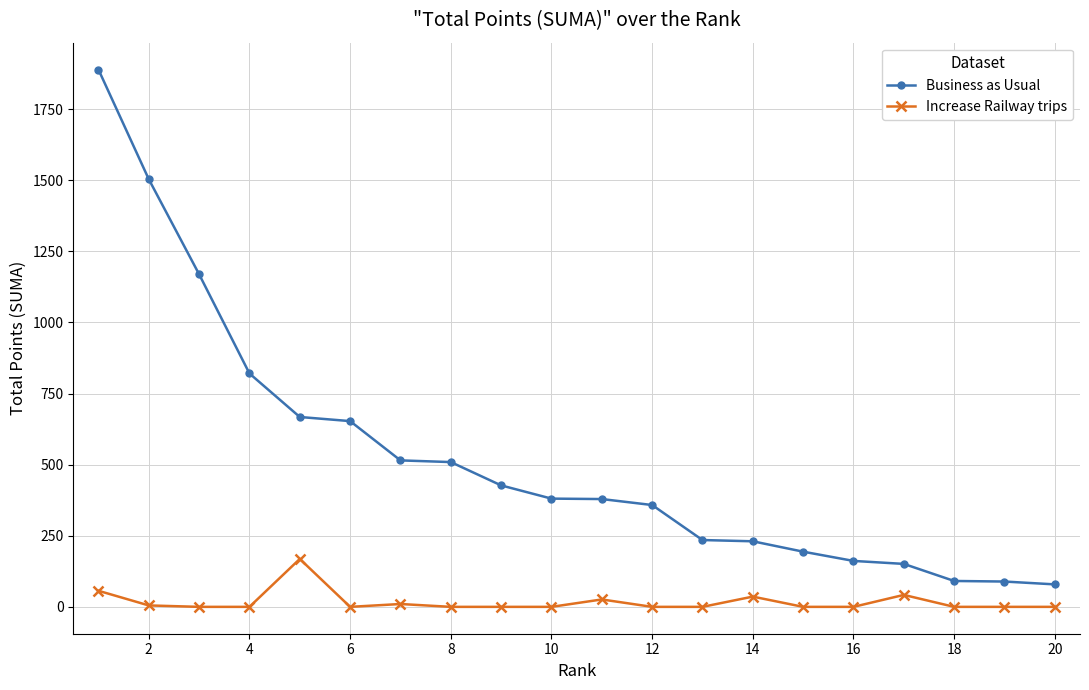

What is the maximum value shown in the chart?

1889.0